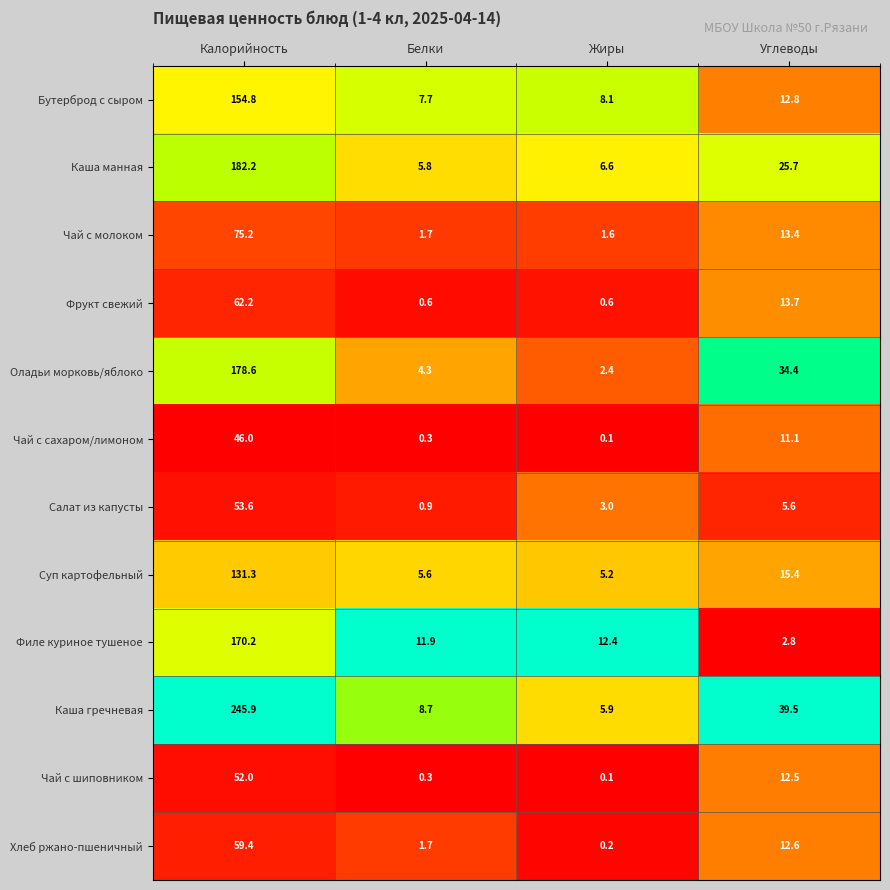

The value of Салат из капусты at Углеводы is 1.5. True or false?

False